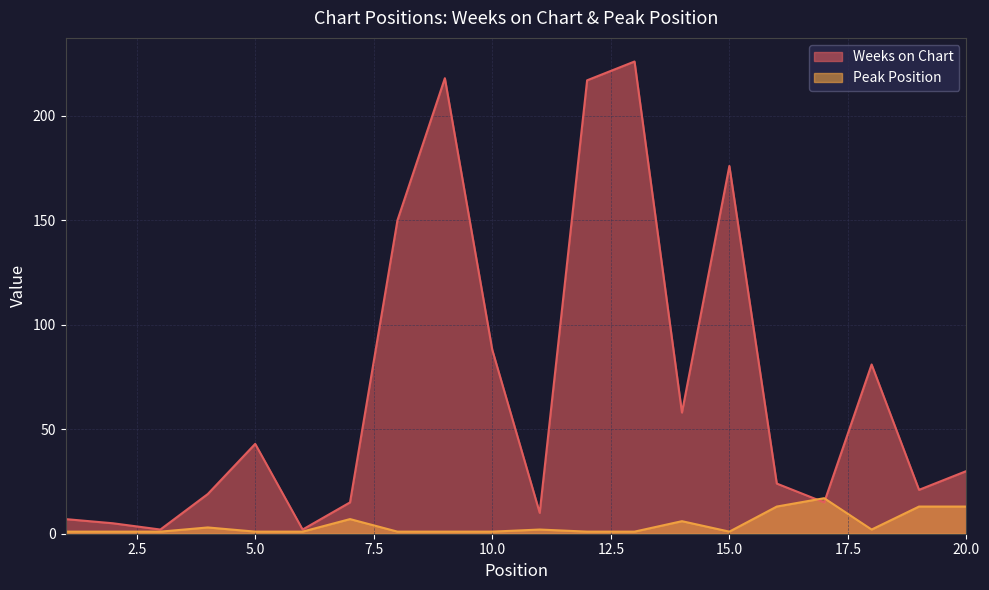

What is the spread (max minus min) of values at 16?

11